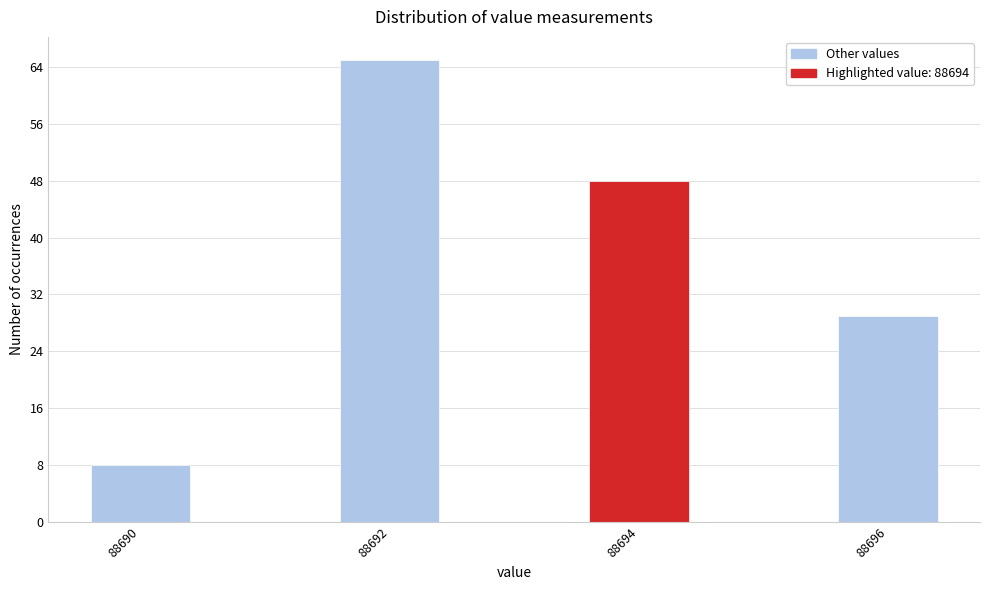

Reading left to right, extract all data points from this chart.

88690=8	88692=65	88694=48	88696=29